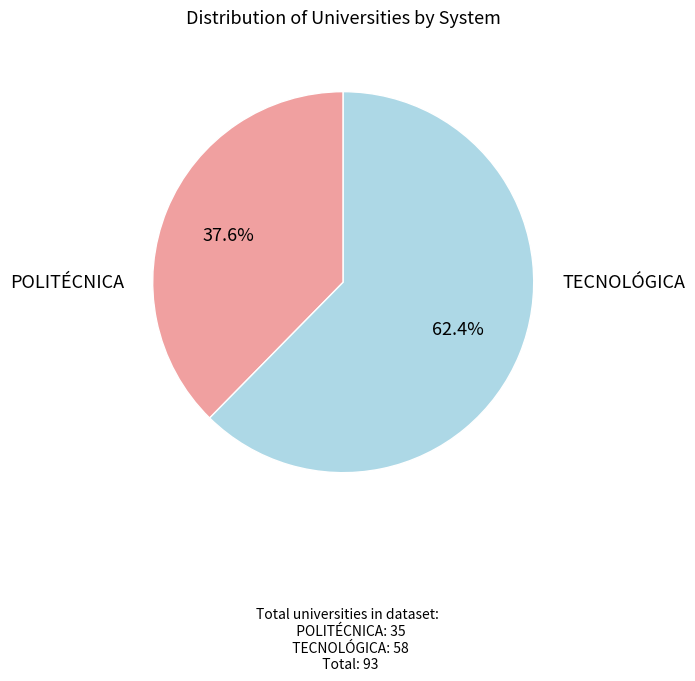

What is the ratio of the value at TECNOLÓGICA to the value at POLITÉCNICA?

1.7